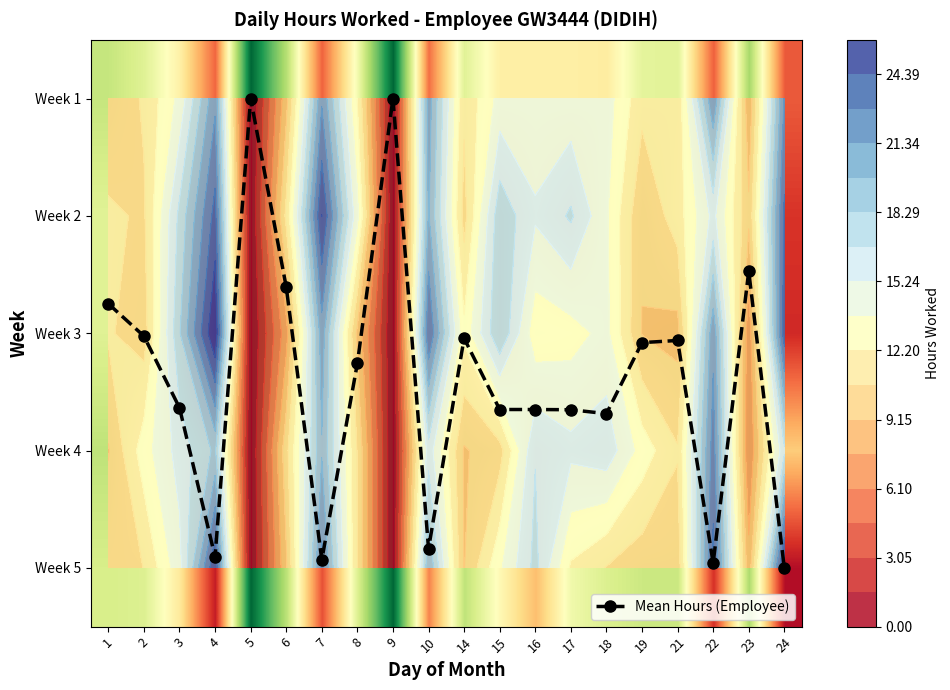

Rank the series by their maximum value, from highest to lowest.

Week 3, Week 5, Week 2, Week 4, Week 1, Mean Hours (Employee)